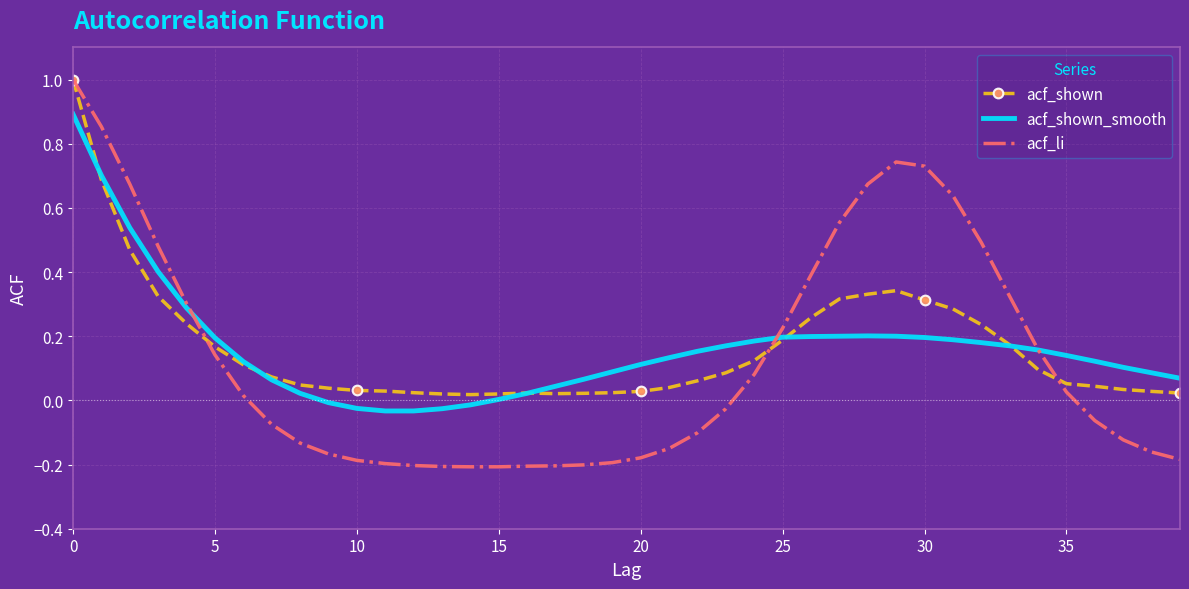

Which series has the largest range (max minus min)?

acf_li